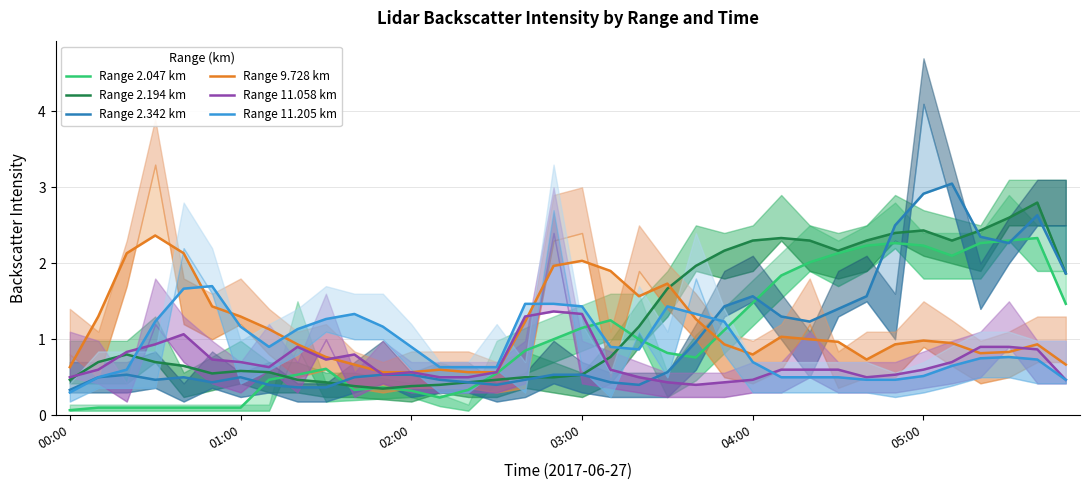

The value of Range 9.728 km at 01:00 is 0.9. True or false?

False